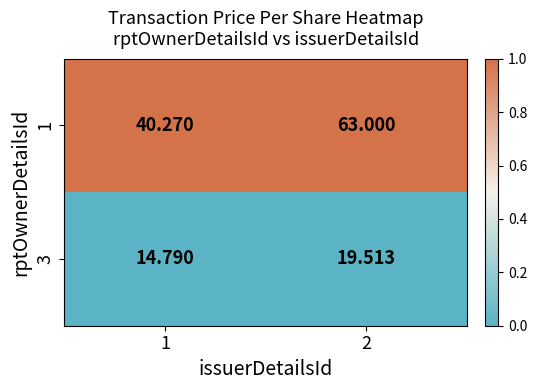

Is the value of 3 at 2 greater than the value of 1 at 2?

No